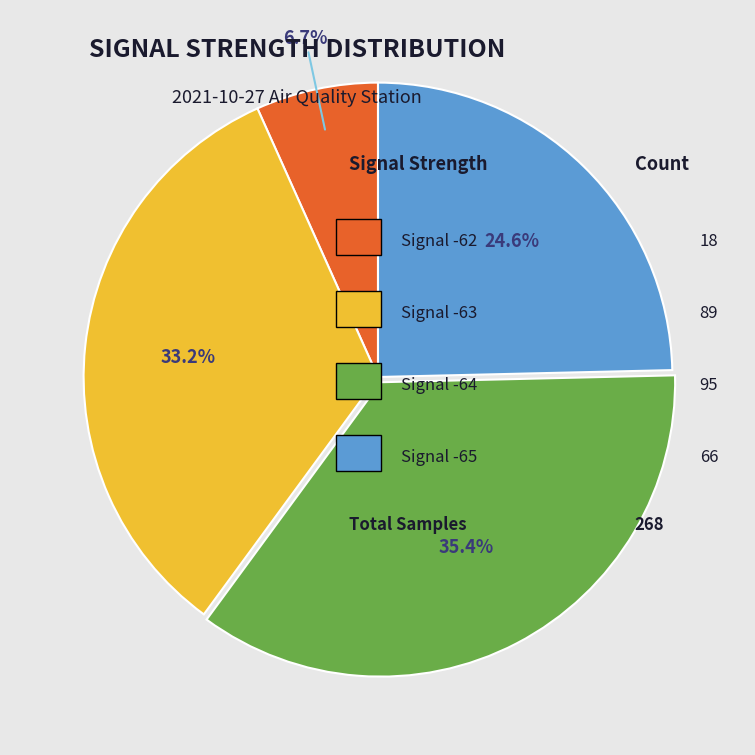

Is there any slice that represents more than half of the pie?

No